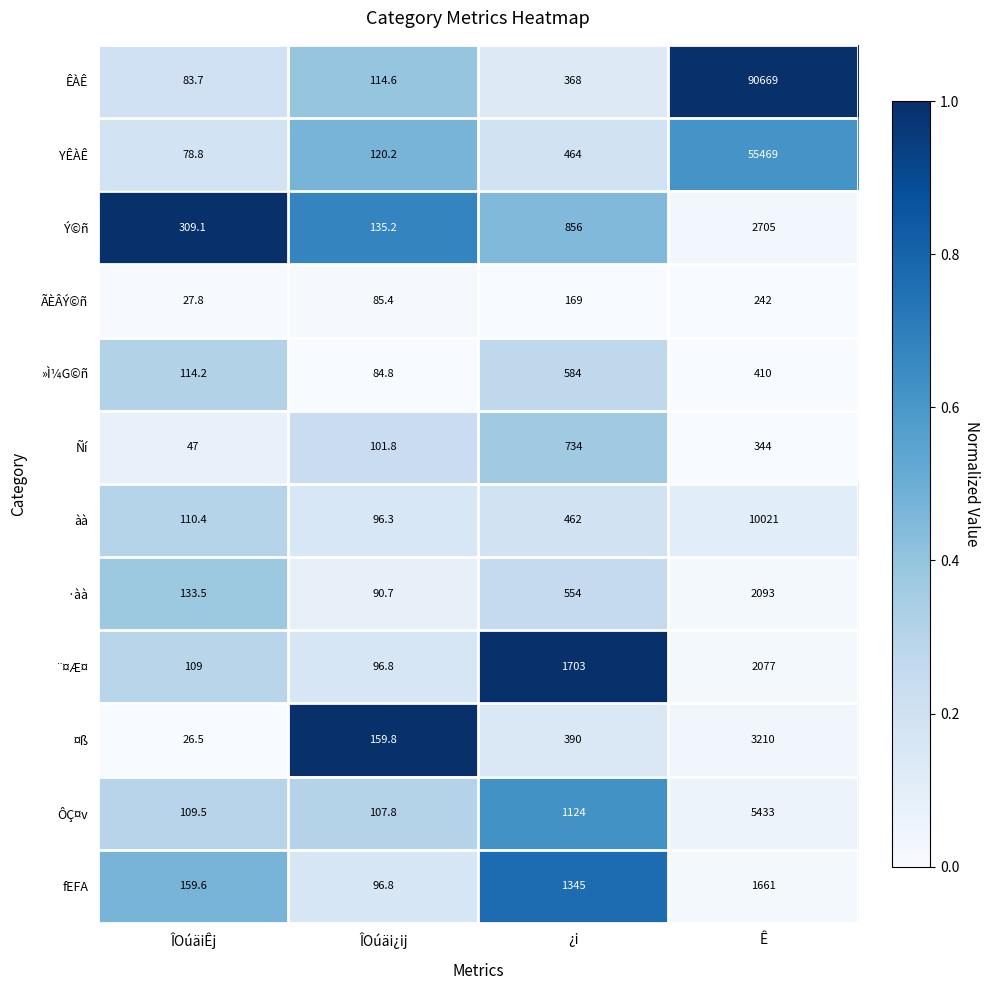

What value does the »Ì¼G©ñ series have at ¿i?

584.0